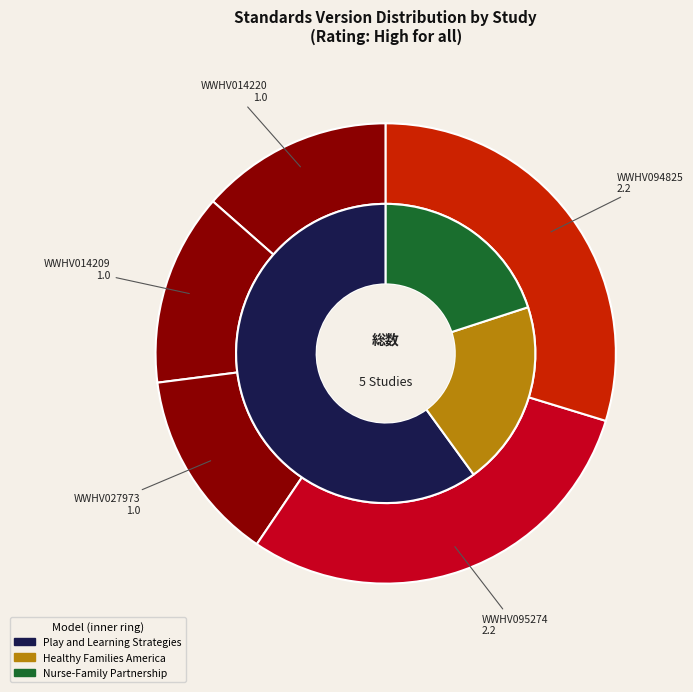

How much of the chart is everything except WWHV095274?

70.3%